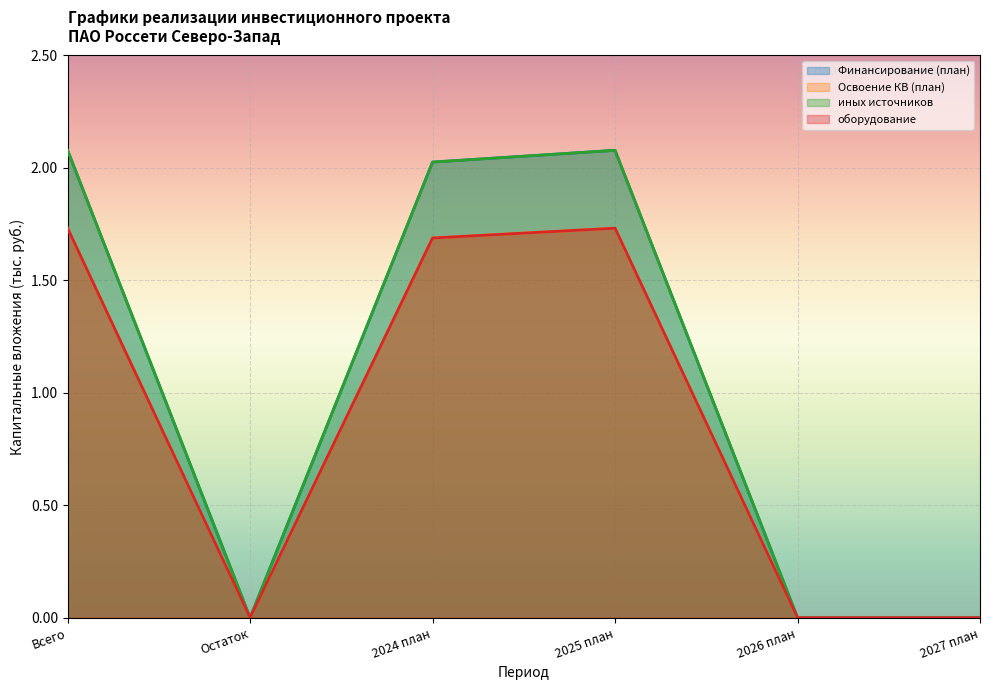

How many distinct data groups are displayed?

4